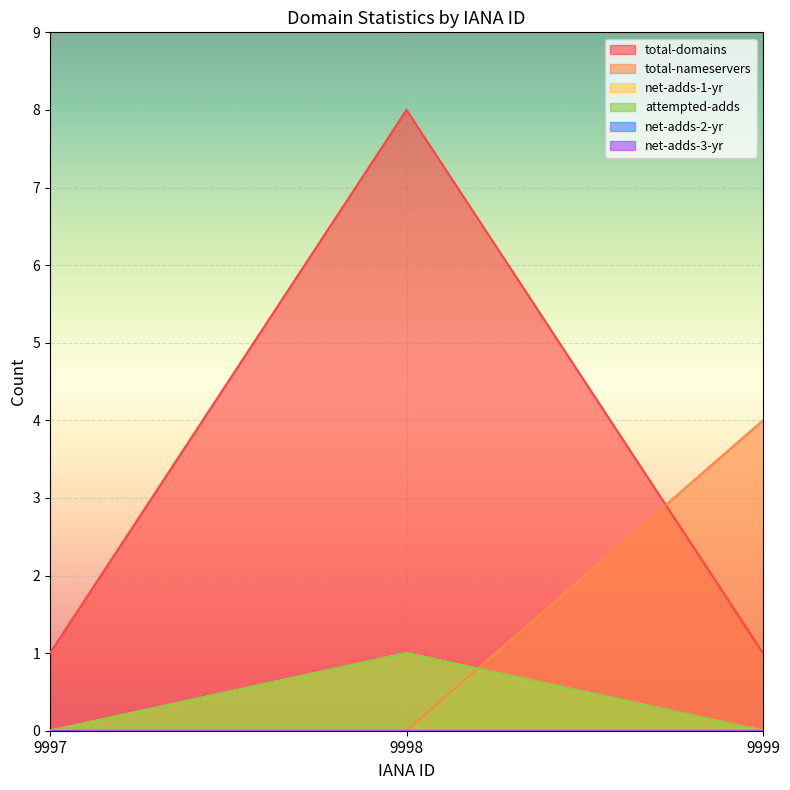

Which series changed the most between 9997 and 9998?

total-domains